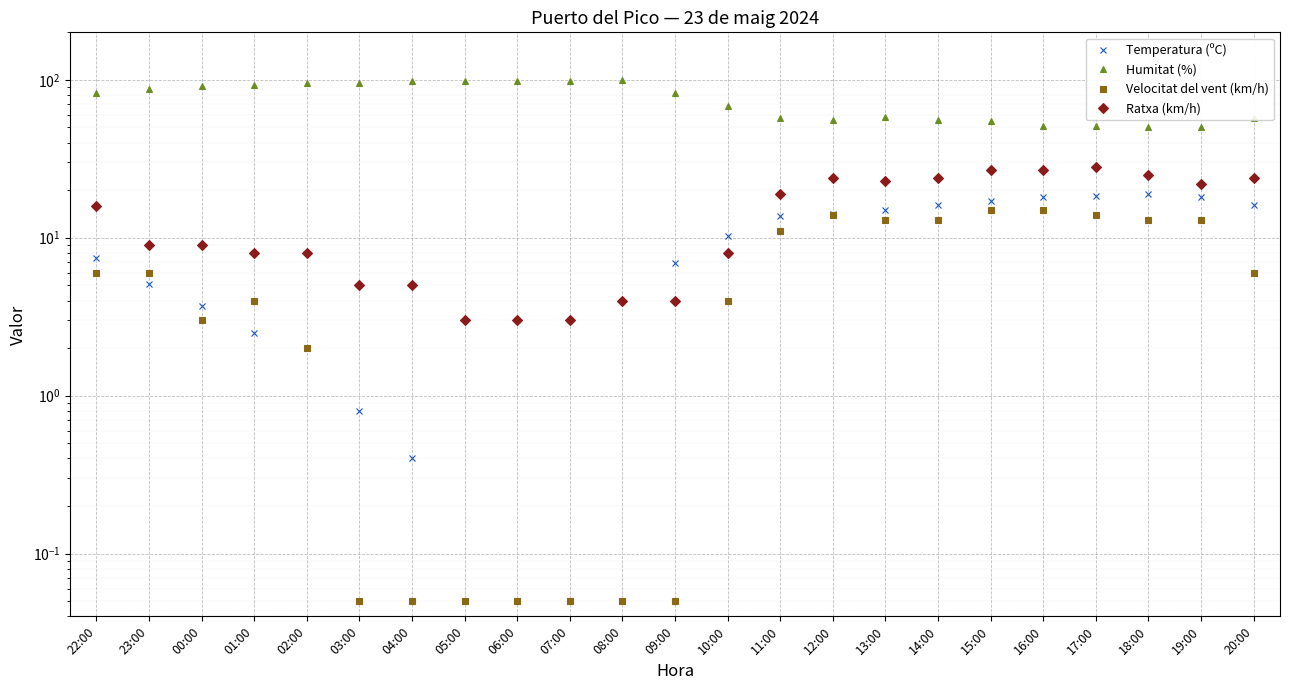

Is it true that Humitat (%) equals 93.0 at 01:00?

True